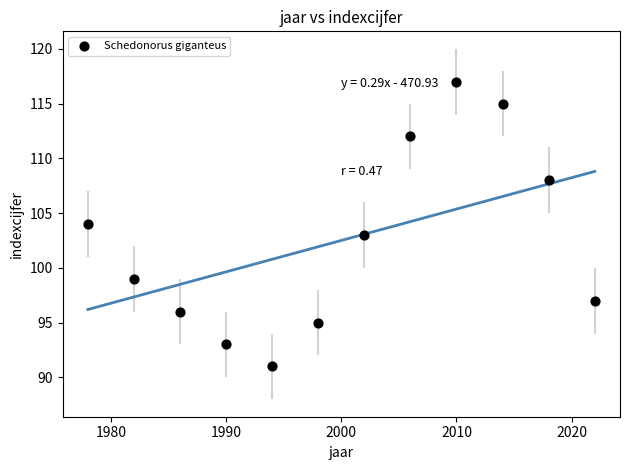

What is the average X value?

2000